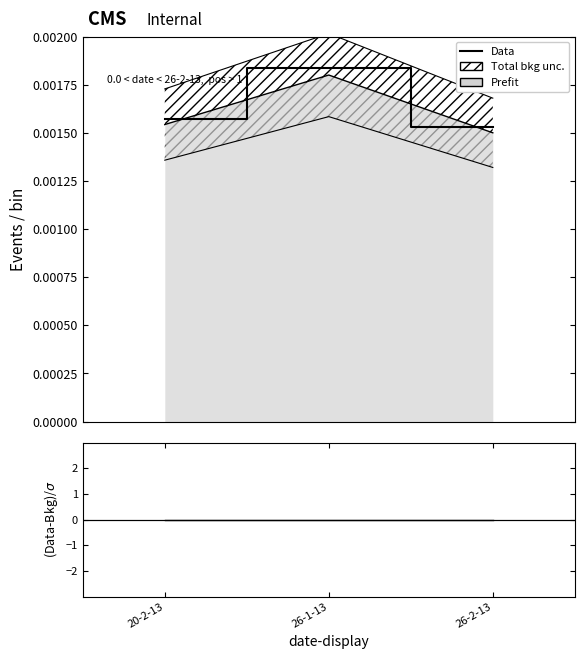

Which series has the largest range (max minus min)?

Data